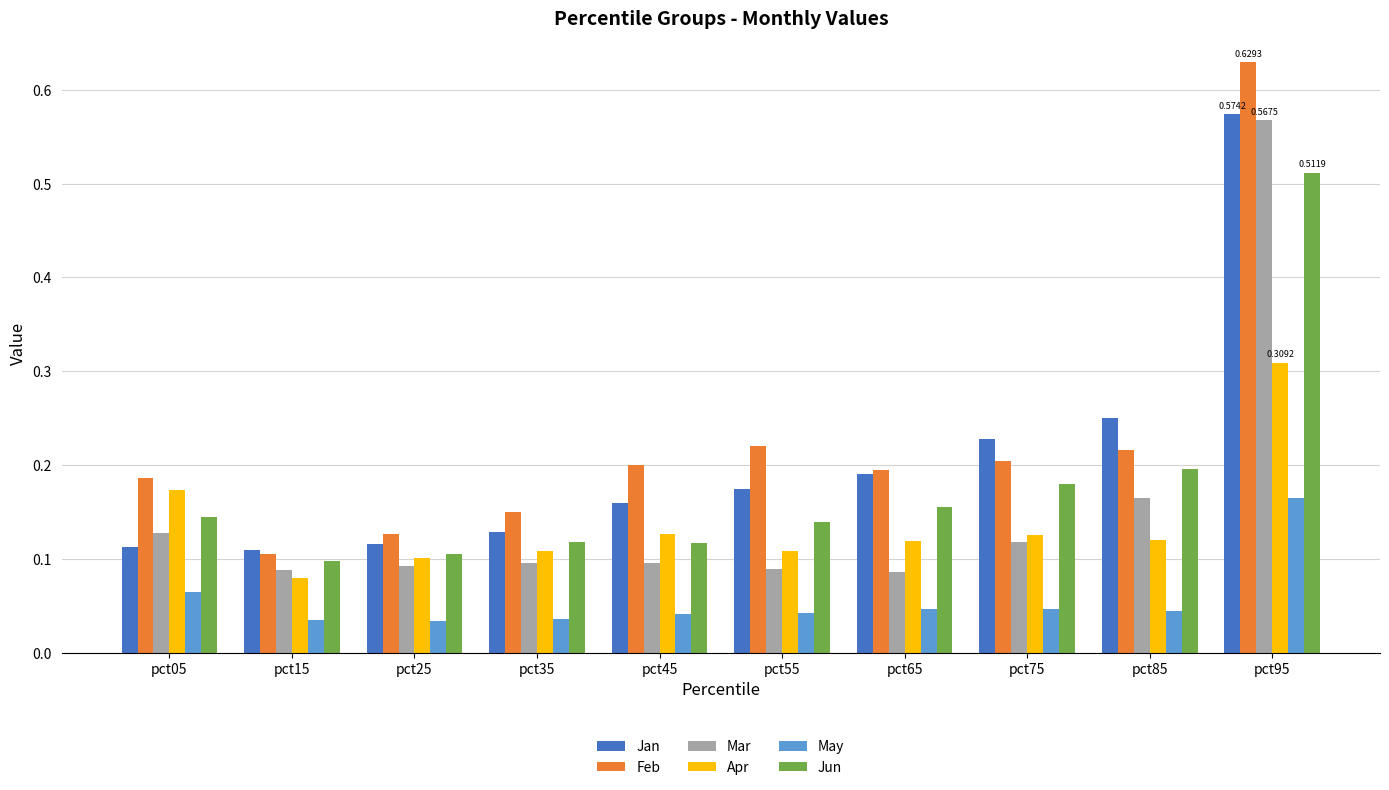

What is the sum of all Jan values?

2.0